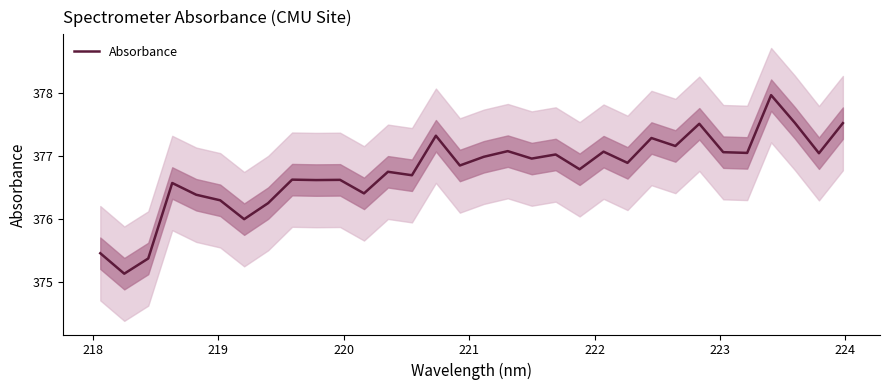

Reading right to left, extract all data points from this chart.

377.5	377.0	377.5	378.0	377.0	377.1	377.5	377.2	377.3	376.9	377.1	376.8	377.0	377.0	377.1	377.0	376.8	377.3	376.7	376.7	376.4	376.6	376.6	376.6	376.2	376.0	376.3	376.4	376.6	375.4	375.1	375.4